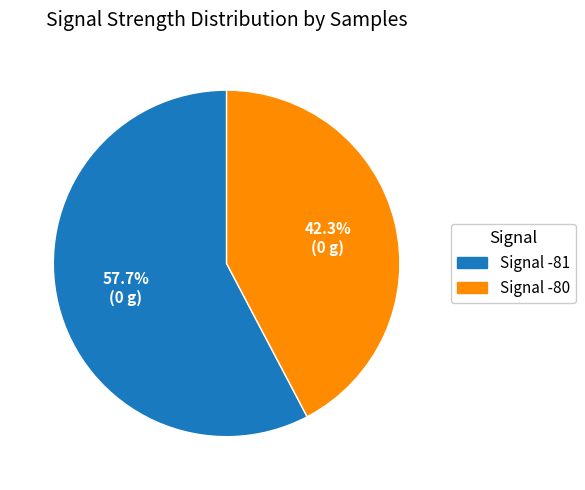

Count the number of slices in the pie.

2